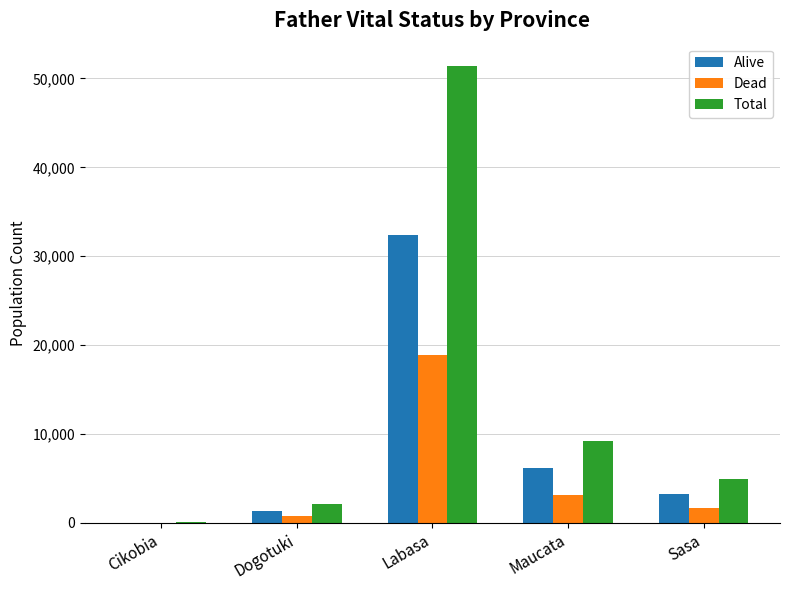

What is the sum of all Total values?

67706